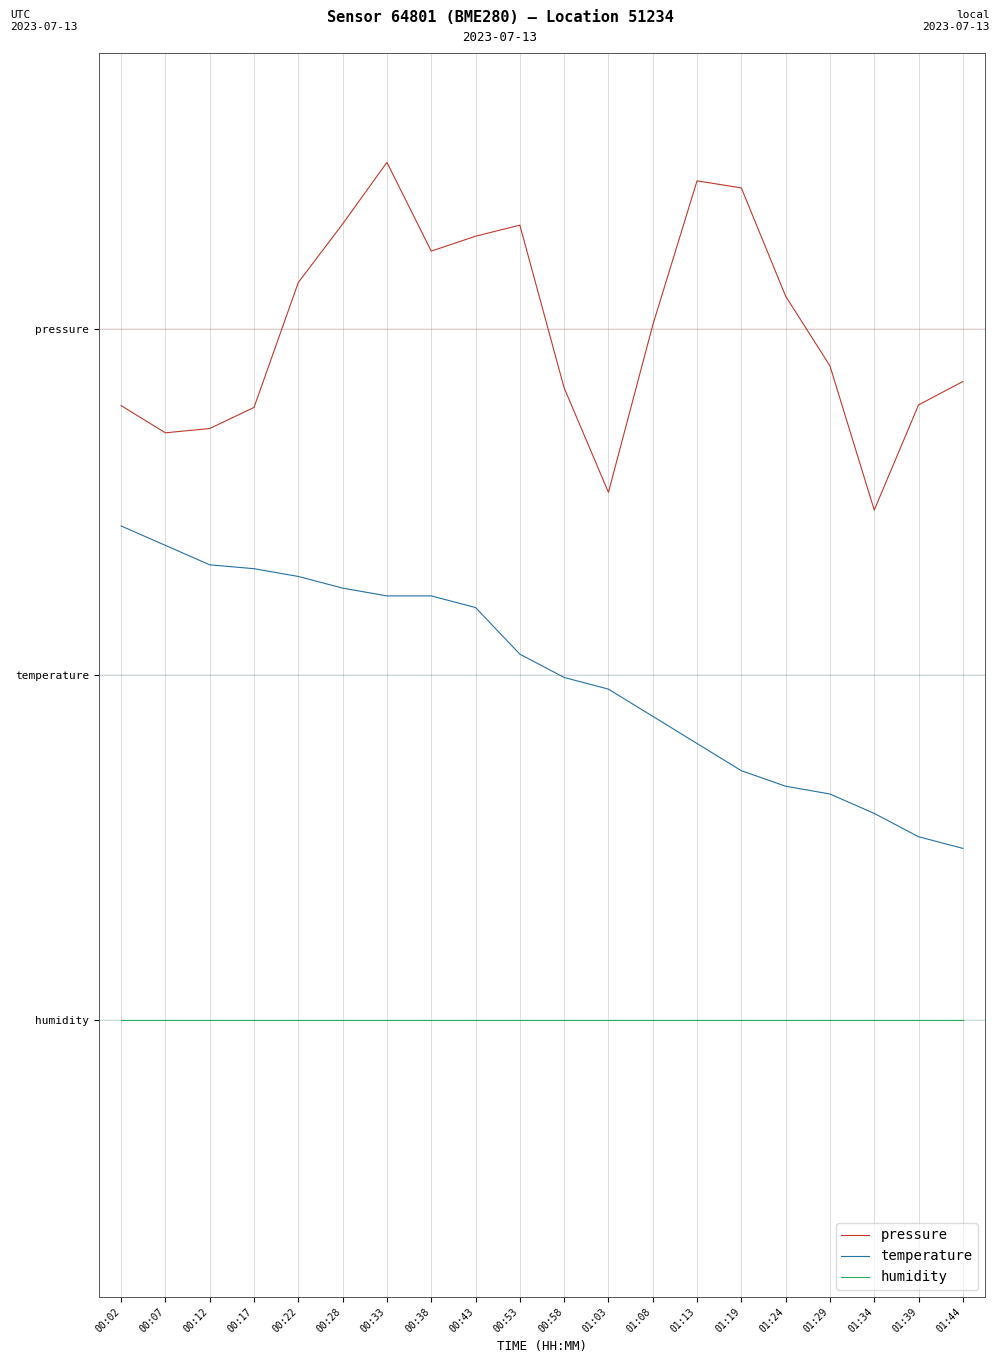

What is the sum of the temperature values at 01:13 and 01:39?

1.3